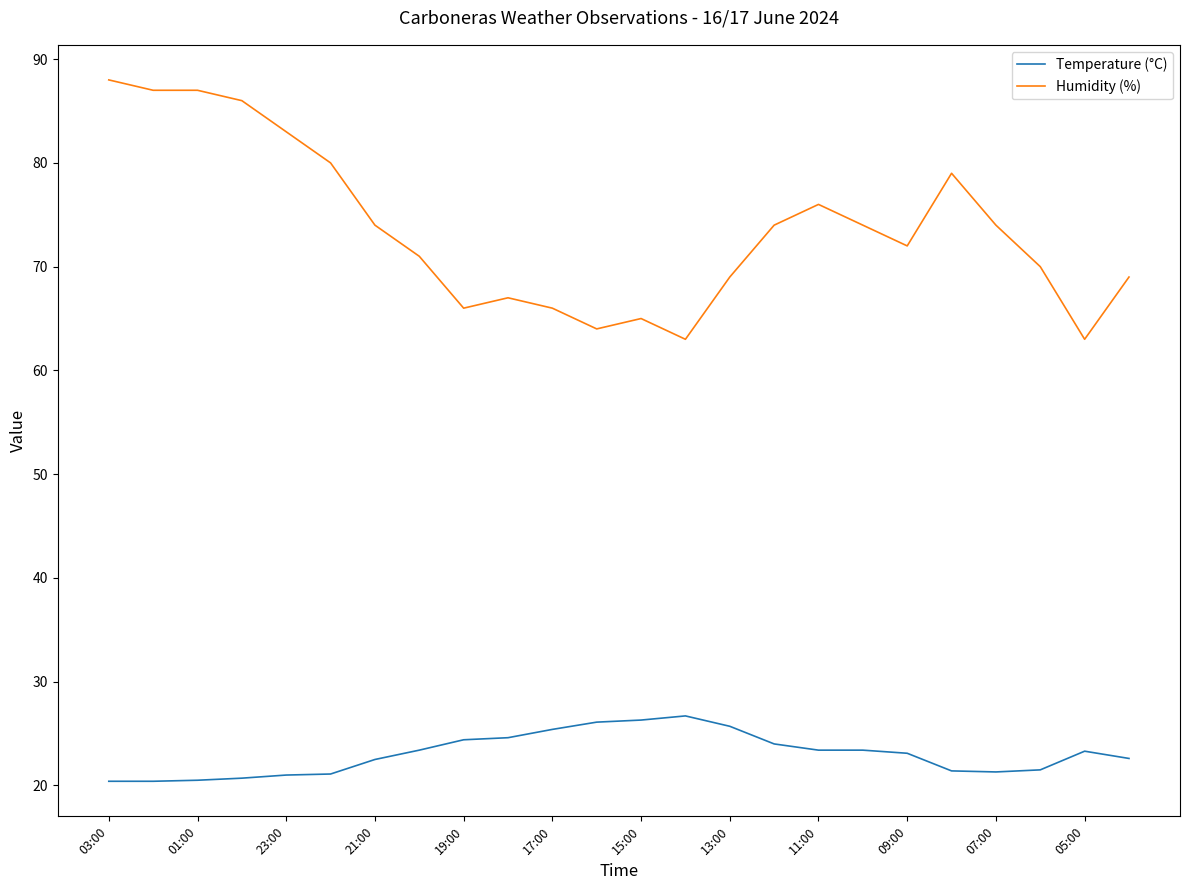

What is the lowest value of the Temperature (°C) series?

20.4